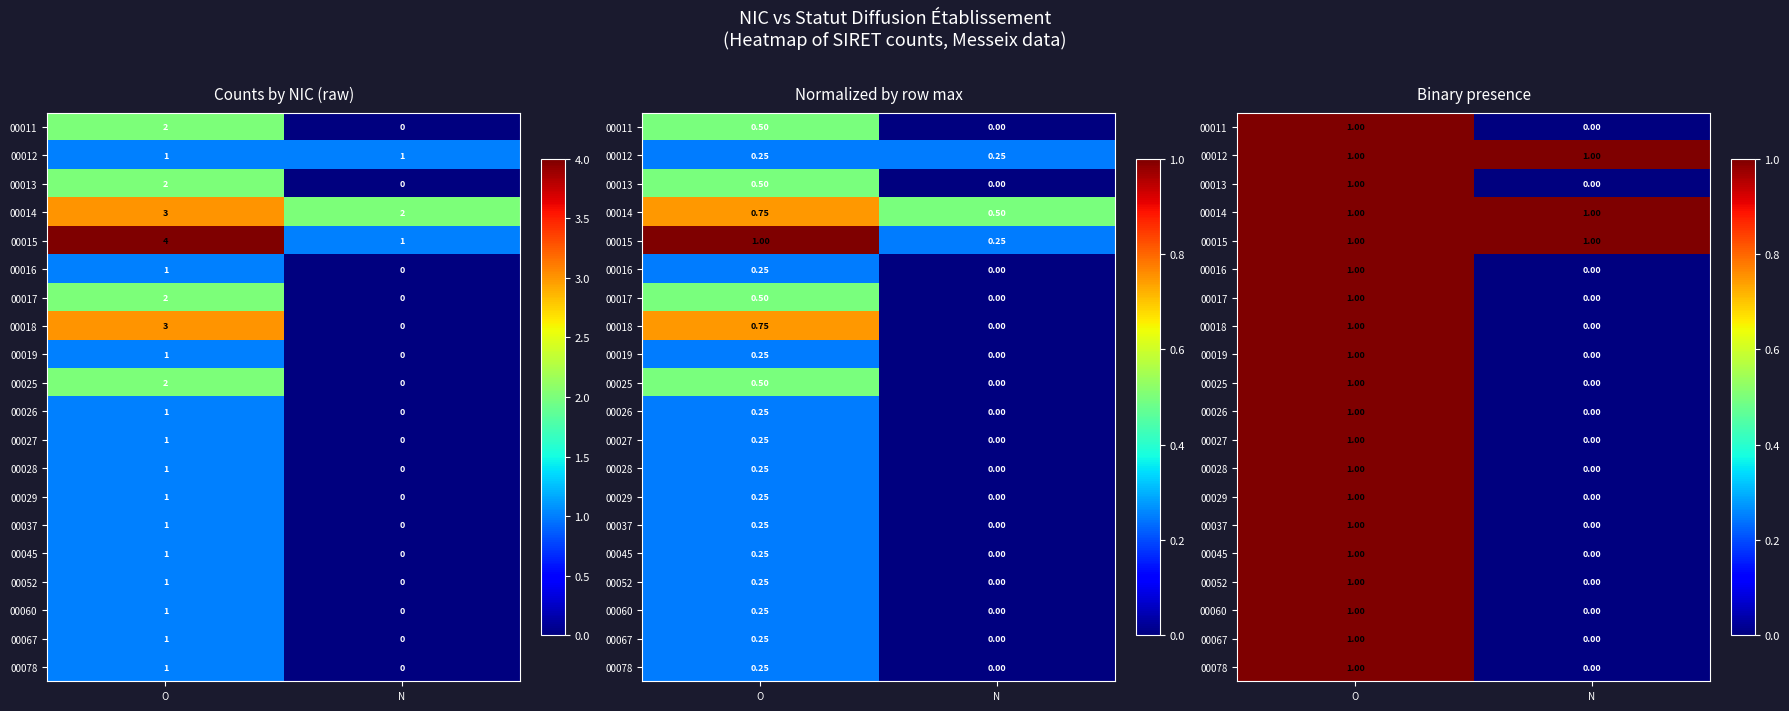

What is the spread (max minus min) of values at N?

1